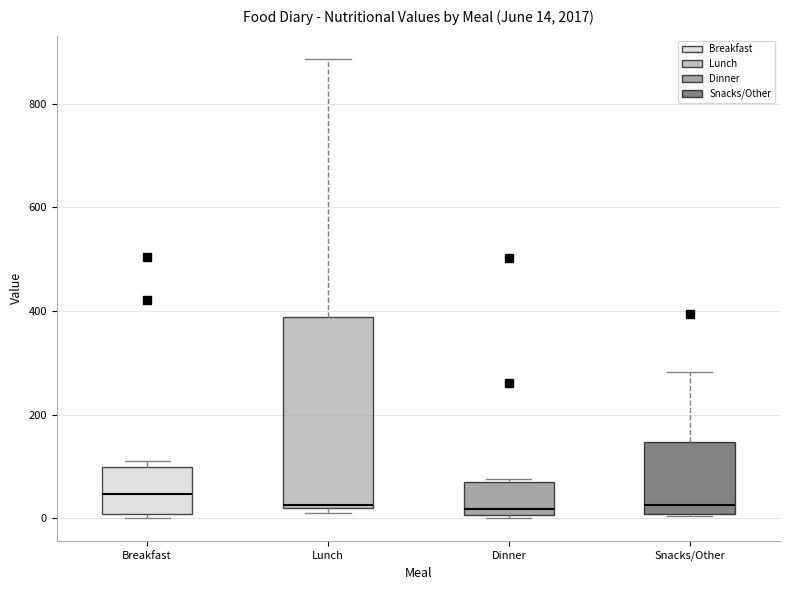

Which box's median line is the highest?

Breakfast